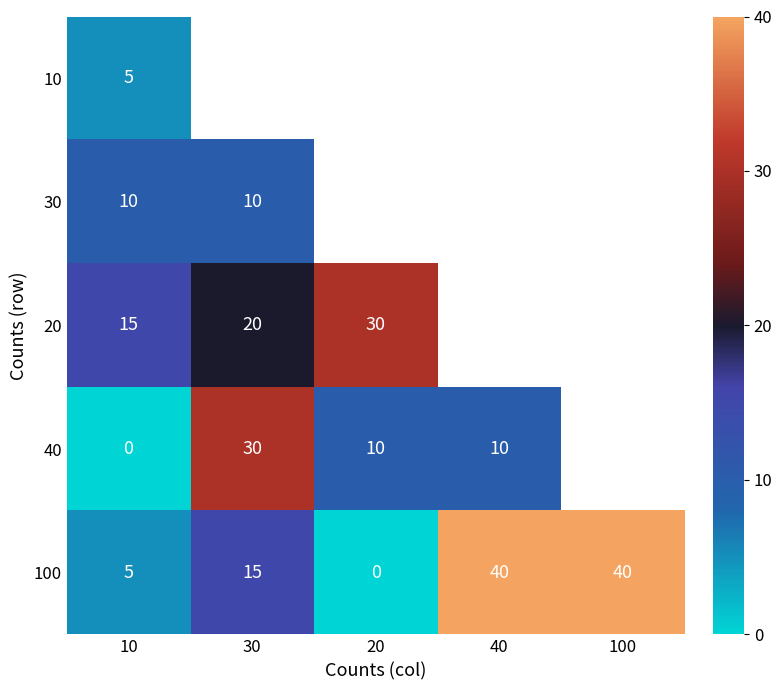

Which label corresponds to the smallest value in the chart?

10